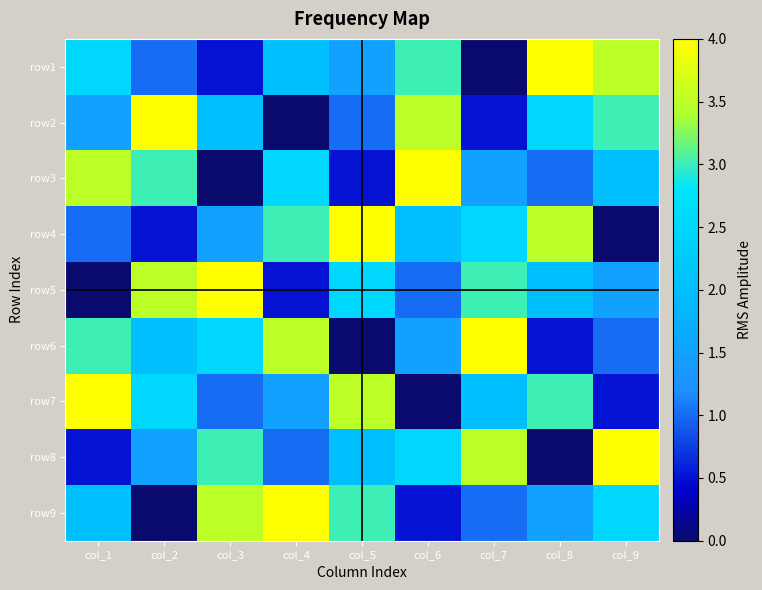

List the series in order of their peak value, lowest first.

row1, row2, row3, row4, row5, row6, row7, row8, row9